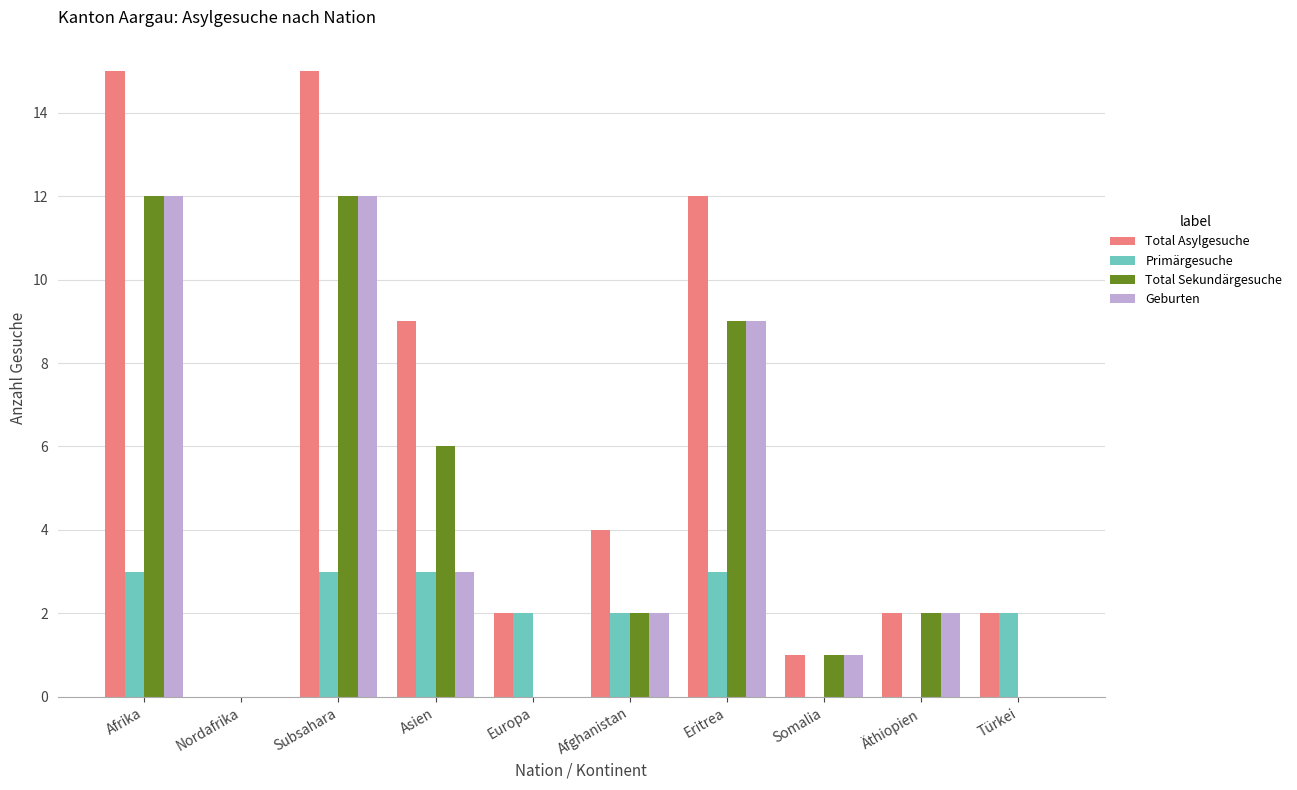

What is the maximum value shown in the chart?

15